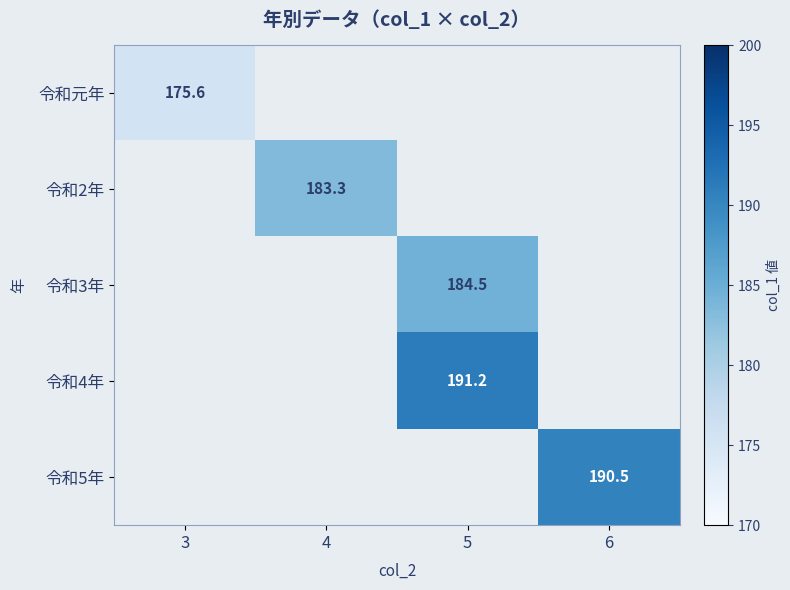

Which label corresponds to the smallest value in the chart?

3